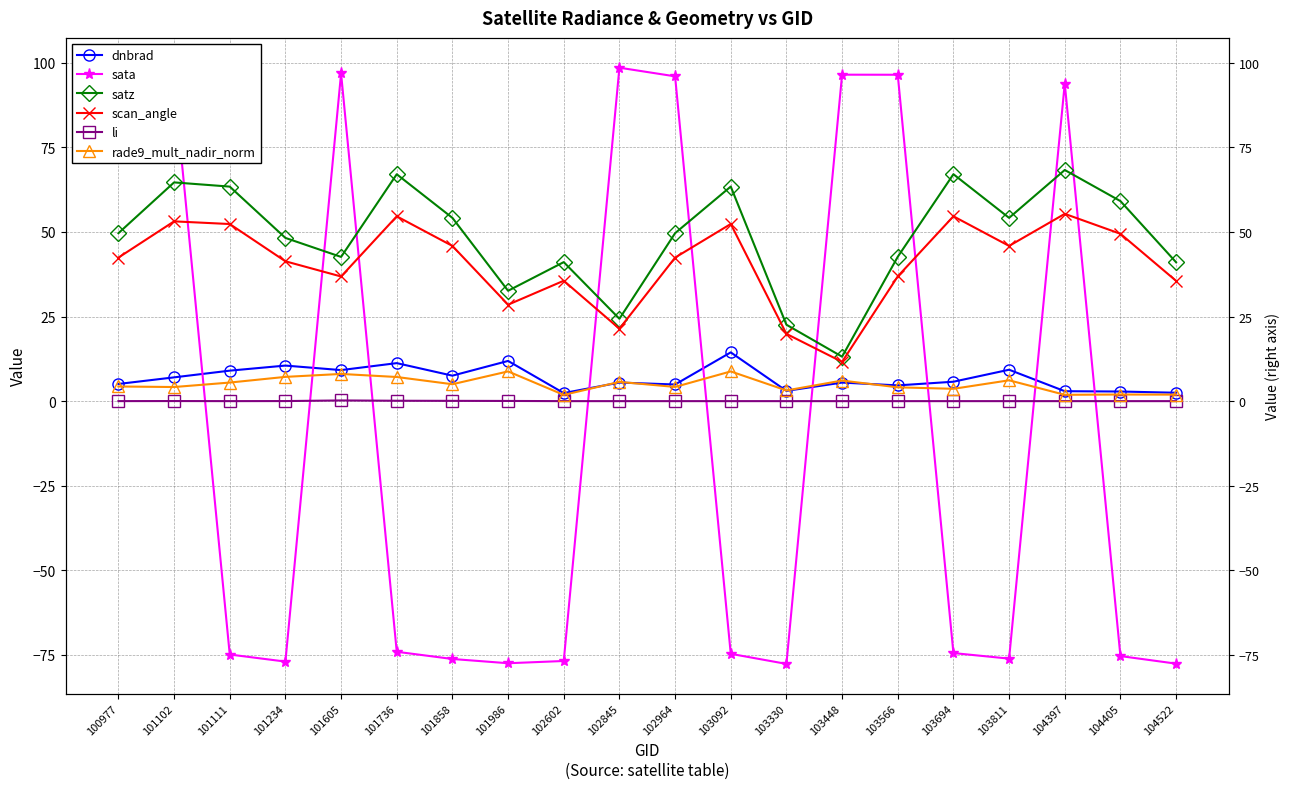

Rank the categories by sata value from highest to lowest.

102845, 101605, 103448, 103566, 100977, 102964, 101102, 104397, 101736, 103694, 103092, 101111, 104405, 103811, 101858, 102602, 101234, 101986, 104522, 103330